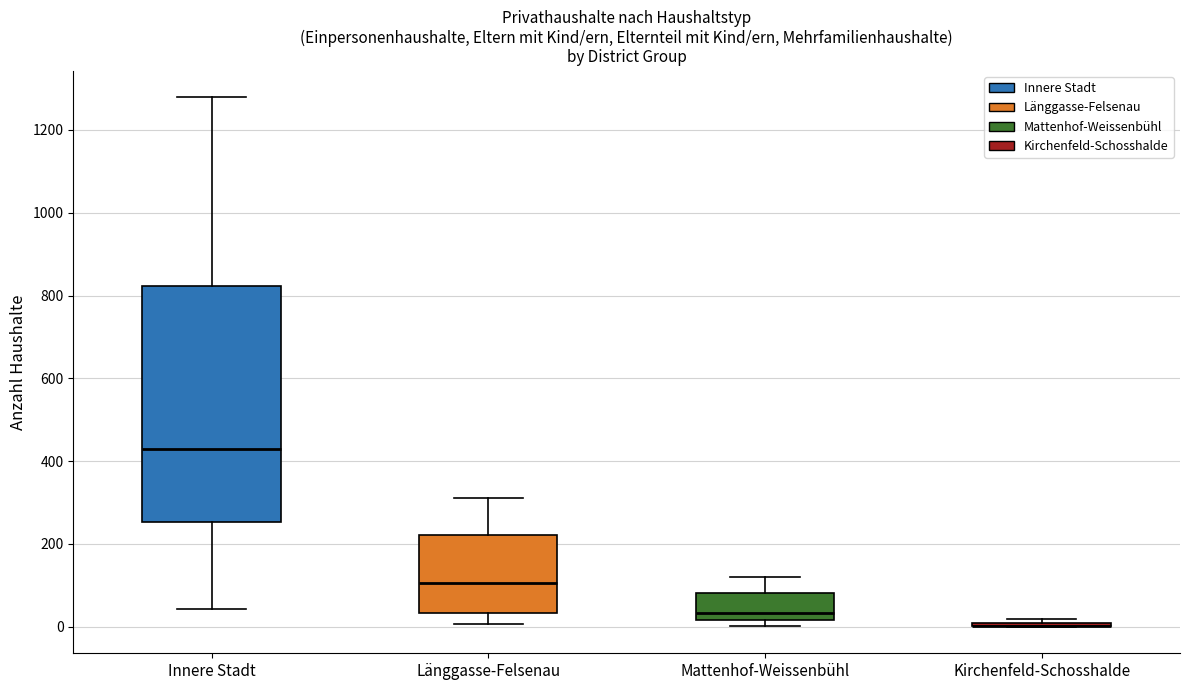

Where is the lower edge of the box for Mattenhof-Weissenbühl on the y-axis? The values are not printed on the chart, so give them approximately, as read against the axis.

20